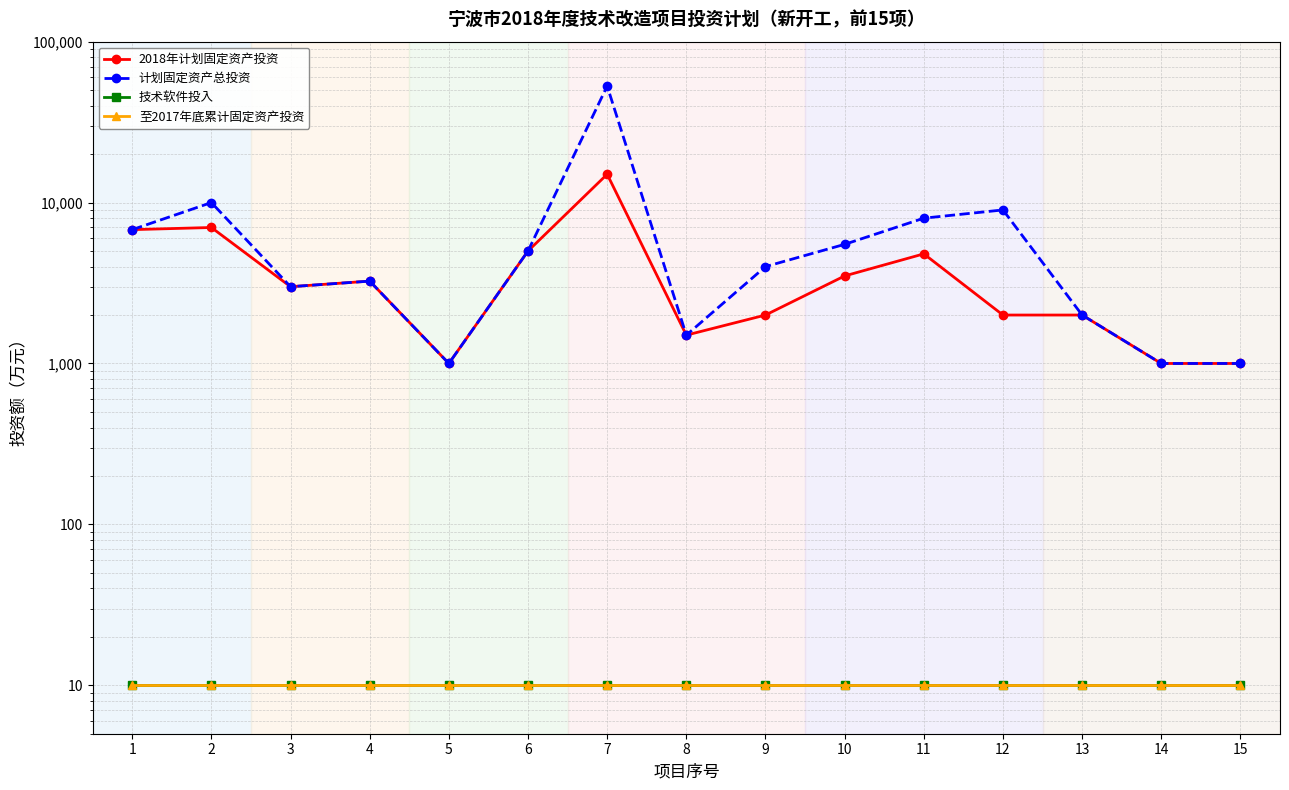

True or false: 技术软件投入 and 至2017年底累计固定资产投资 intersect in this chart.

False